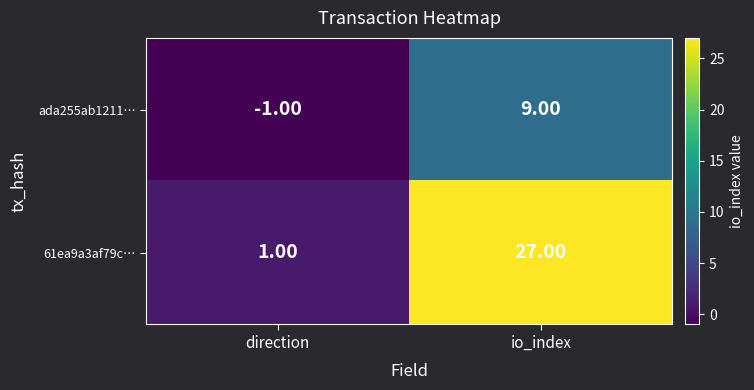

What is the difference between the maximum and minimum values in the ada255ab1211… series?

10